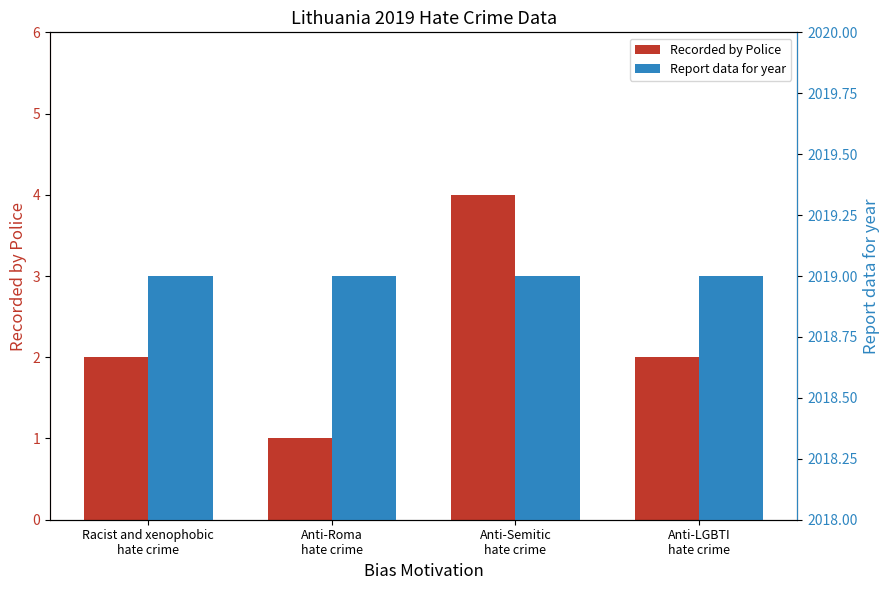

What is the spread (max minus min) of values at Anti-Semitic
hate crime?

2015